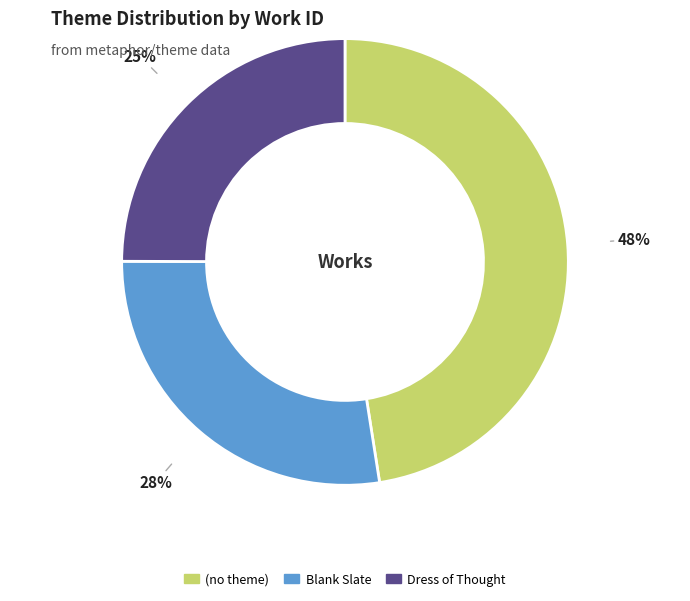

Does (no theme) represent more than half of the total?

No